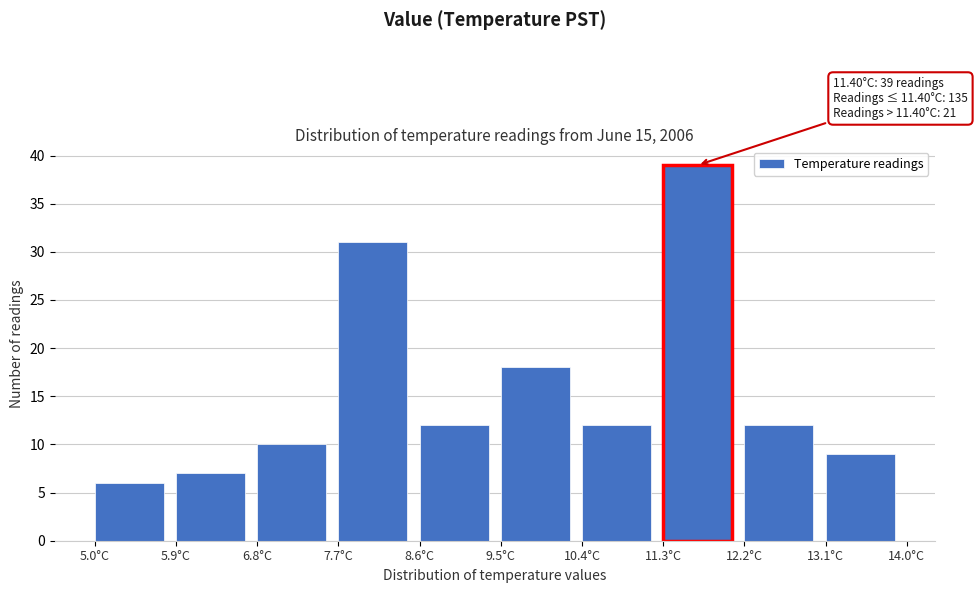

Which range on the x-axis has the tallest bar?

11.3 to 12.2